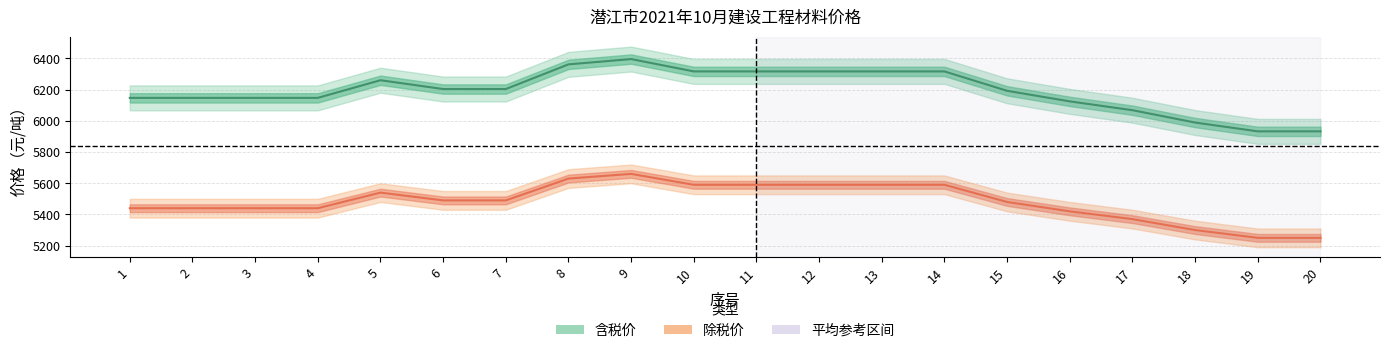

How many lines are shown in the chart?

2